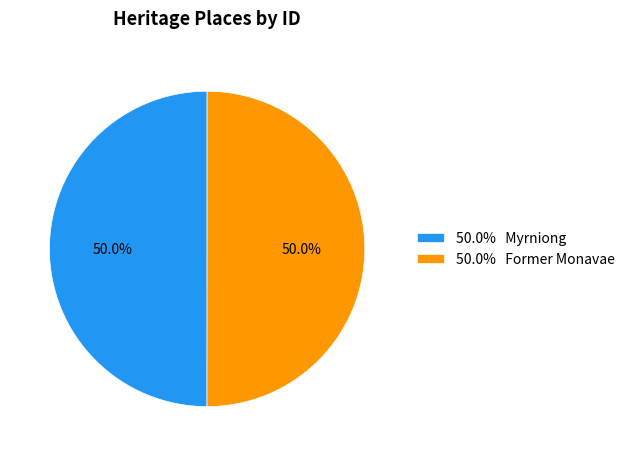

Combined, what portion of the pie is 50.0% Former Monavae and 50.0% Myrniong?

100.0%